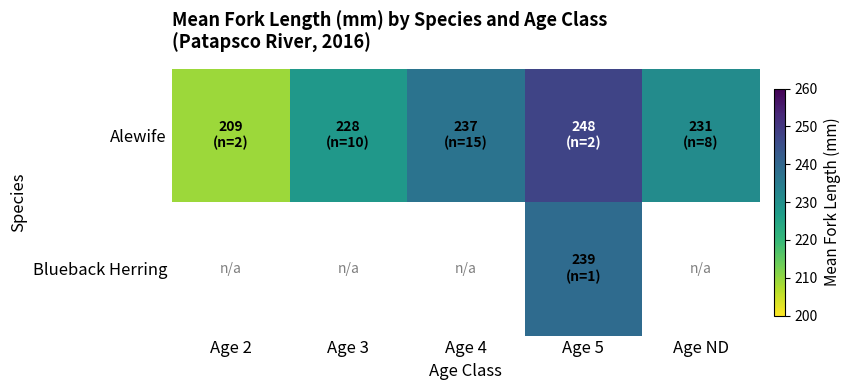

What is the difference between the second highest and second lowest values in the Alewife series?

8.7